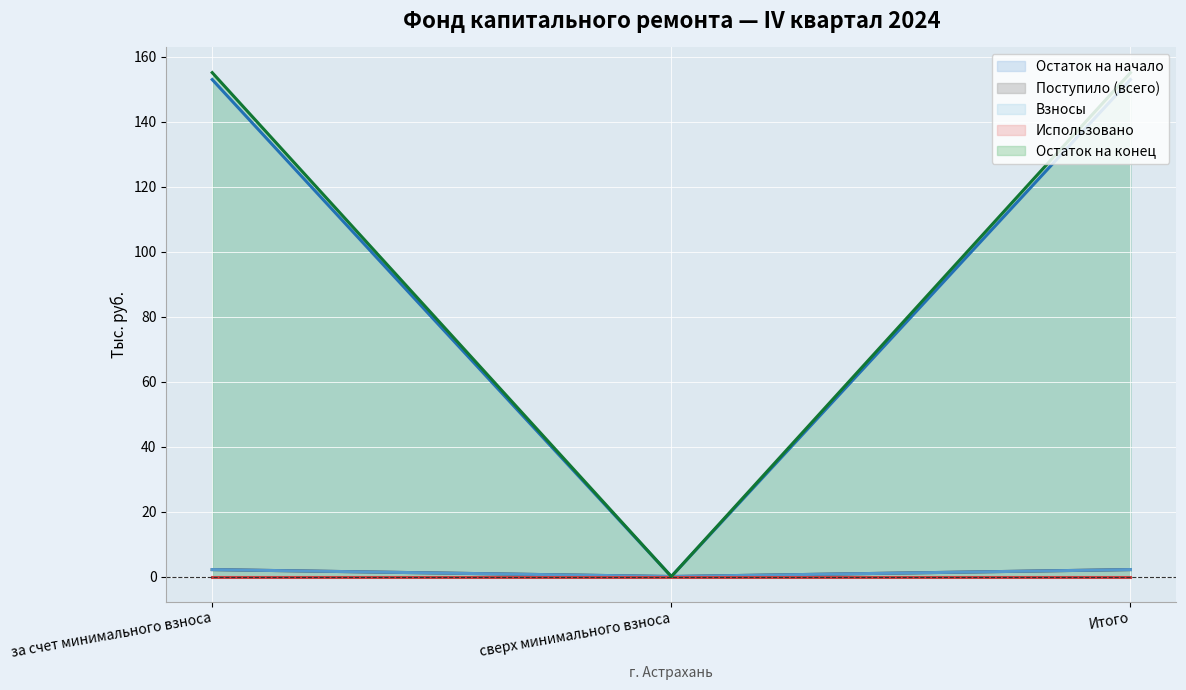

At how many categories does at least one series exceed 104?

2